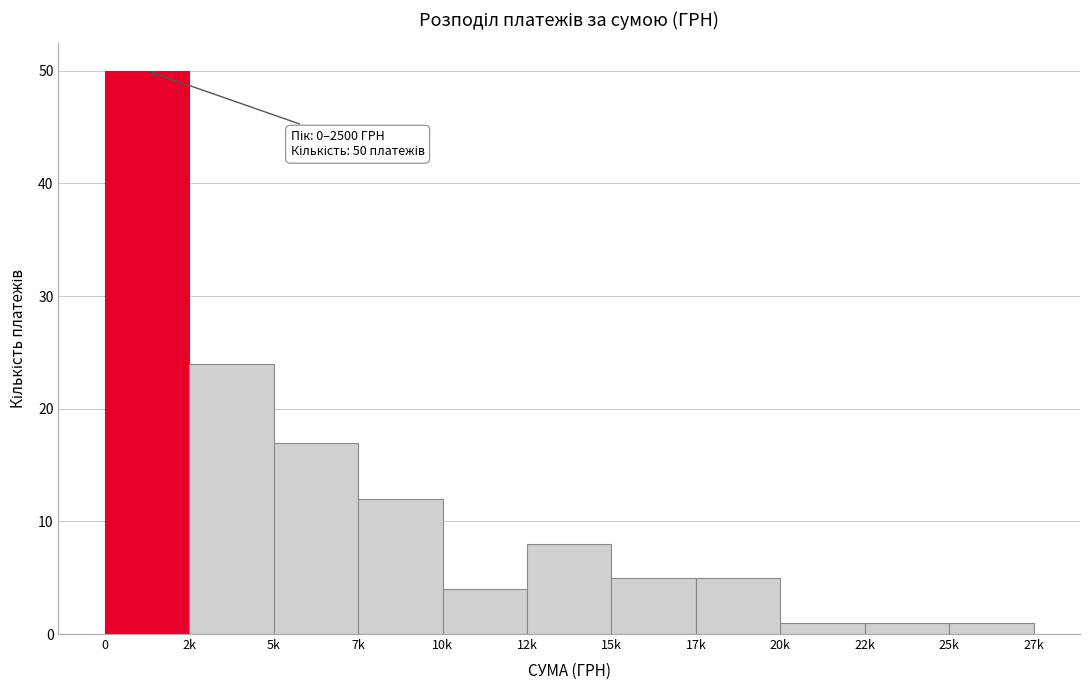

Reading left to right, what are all the values shown in this chart?

50	24	17	12	4	8	5	5	1	1	1